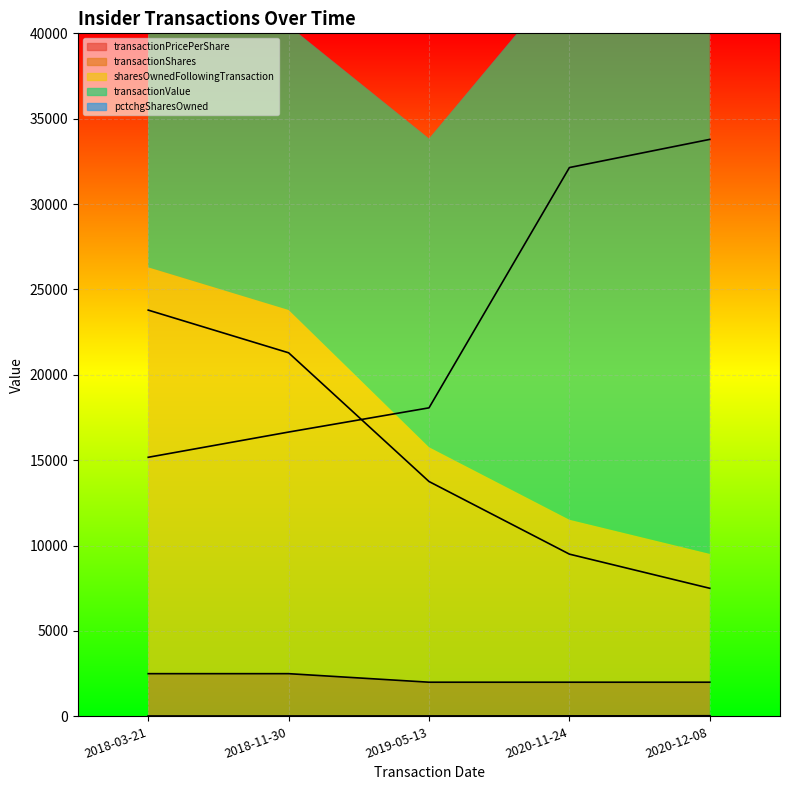

At how many categories does at least one series exceed 18603?

4